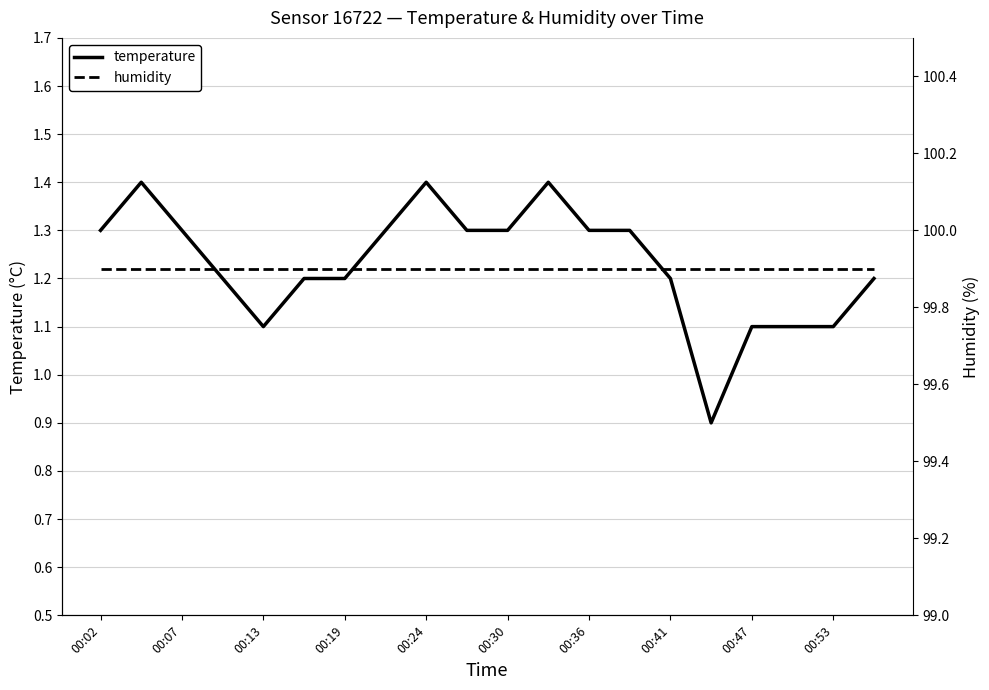

Where is temperature nearest to the value 1?

15